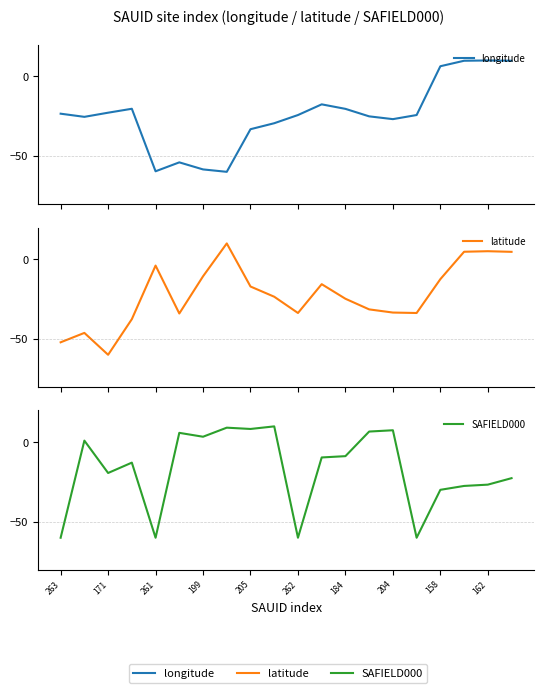

What are all the series names shown in the legend?

longitude, latitude, SAFIELD000